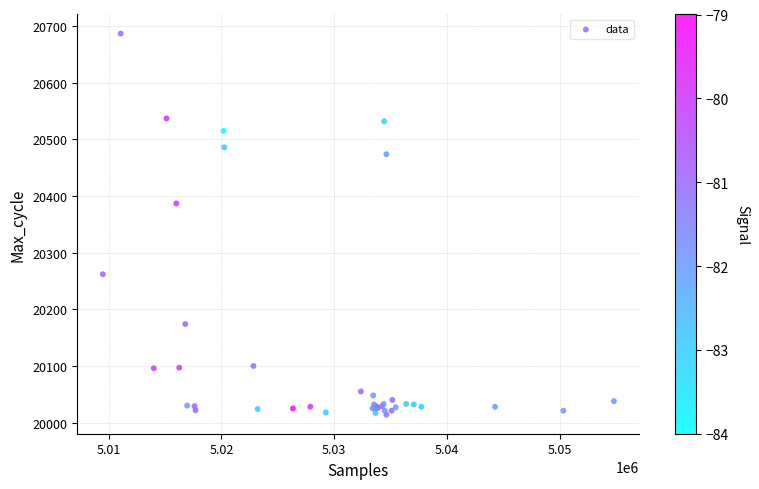

What Y value in the scatter plot is closest to 20350?

20387